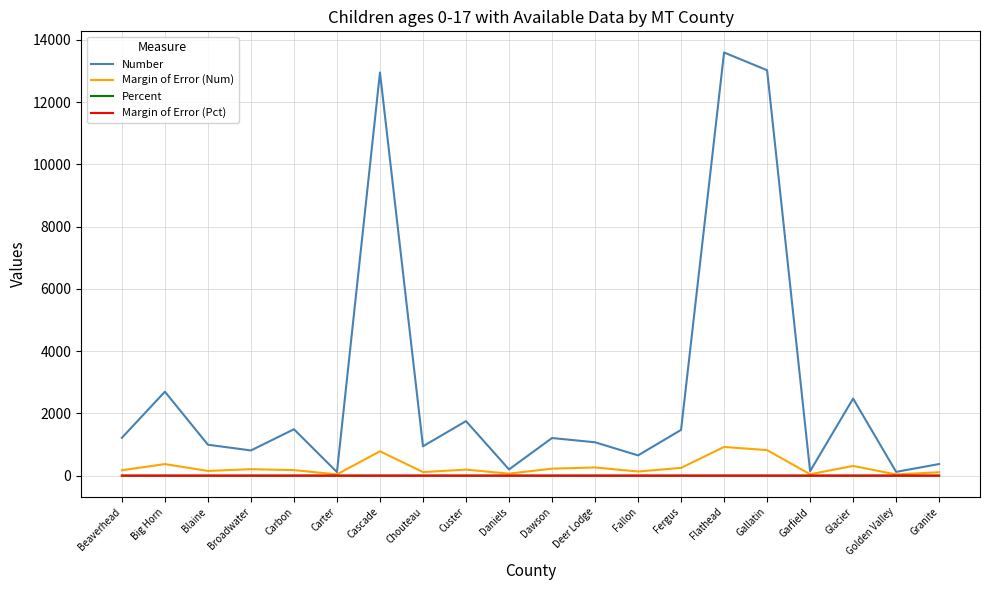

Where does the Margin of Error (Num) series first go above 193?

Big Horn